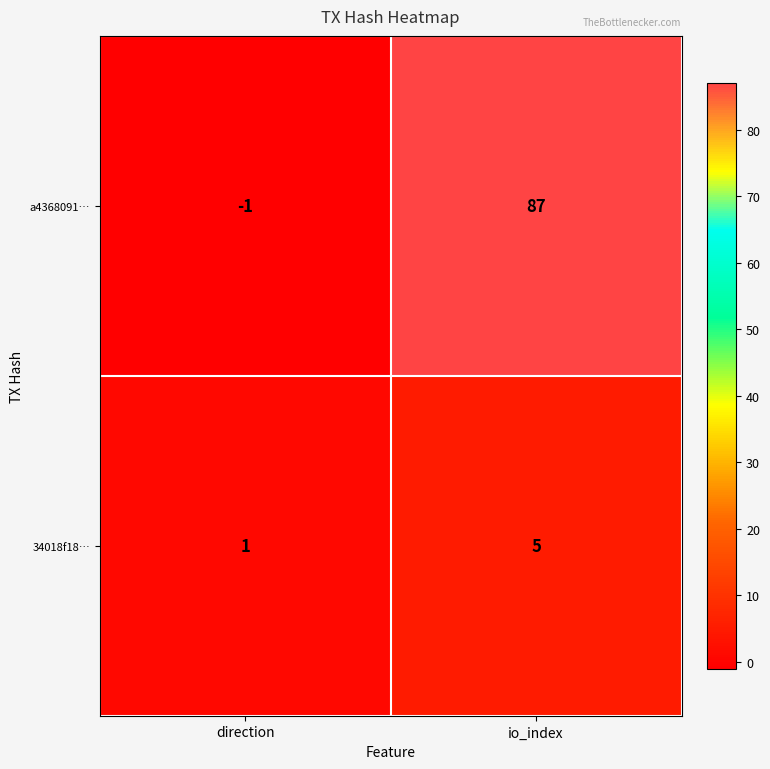

At io_index, list the series in order from smallest to largest.

34018f18…, a4368091…